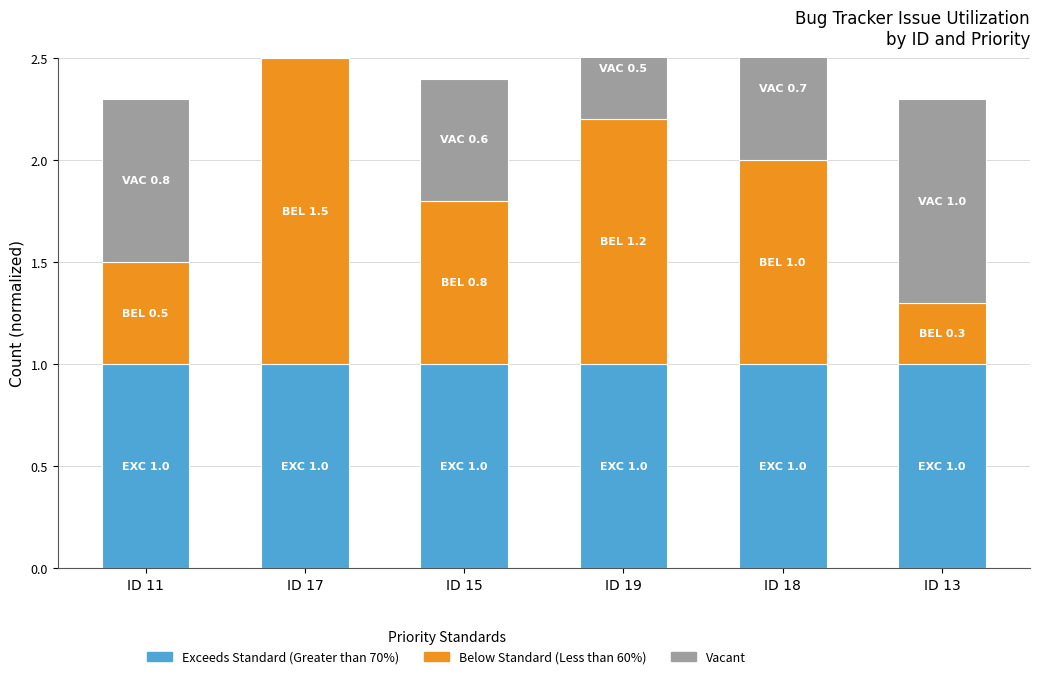

Between ID 15 and ID 13, which series saw the biggest shift?

Below Standard (Less than 60%)